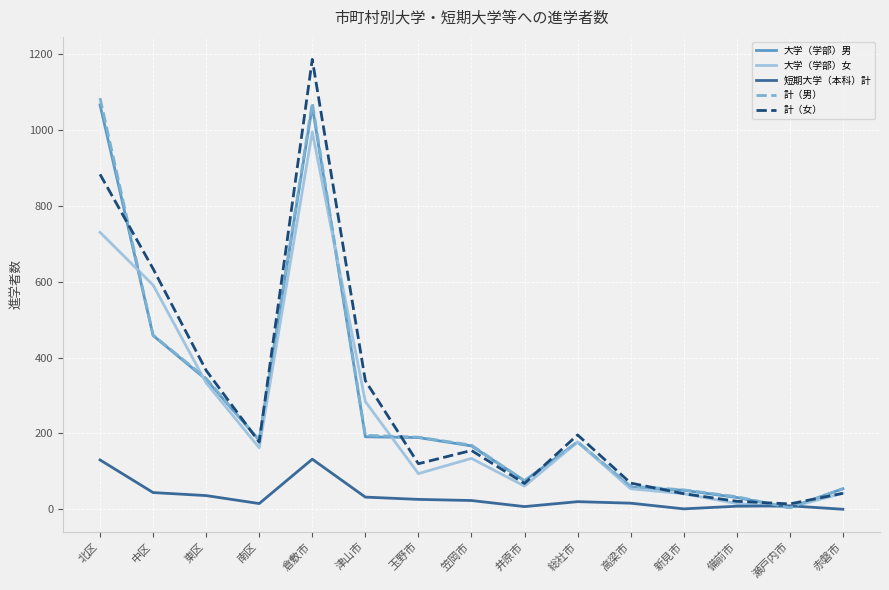

Is it true that 大学（学部）女 equals 15 at 備前市?

True